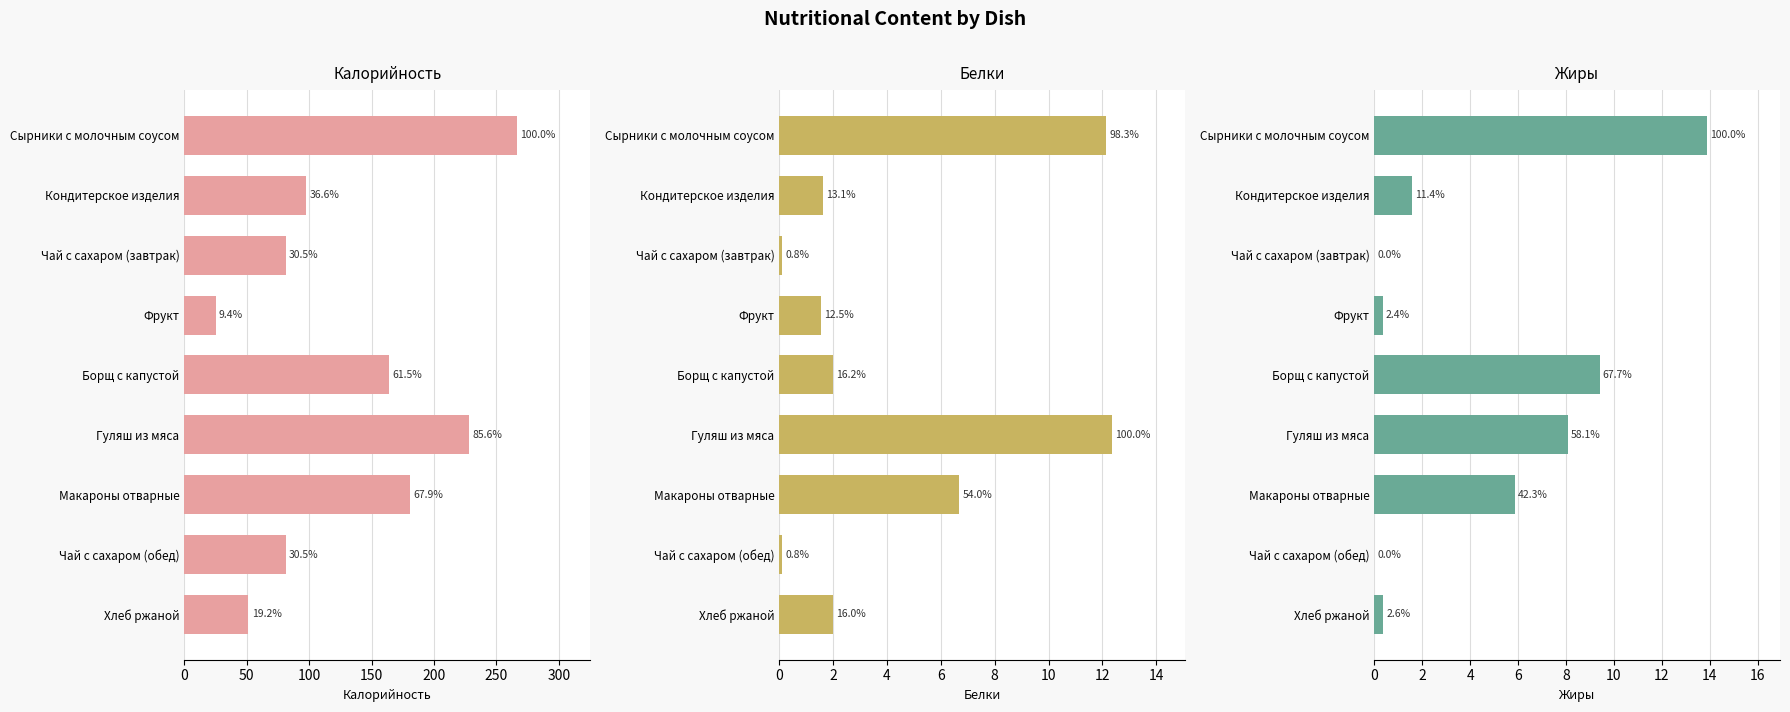

The Жиры series shows 0.5 at Фрукт. True or false?

False